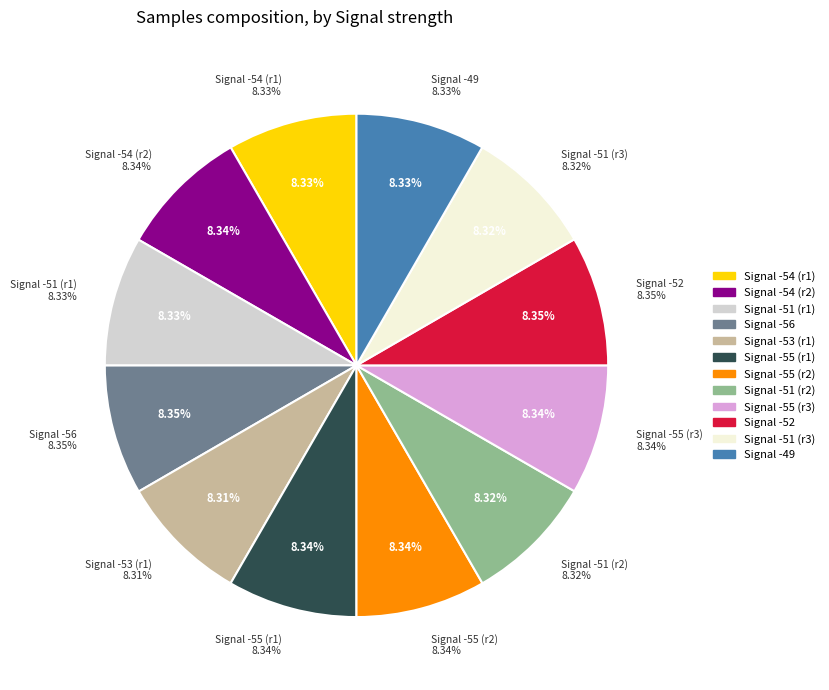

The -54 slice represents 8% of the pie. True or false?

True